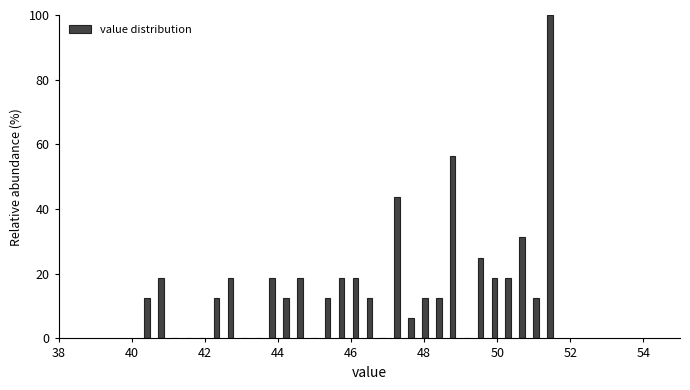

Read against the x-axis, roughly where is the centre of the tallest bar?

51.4